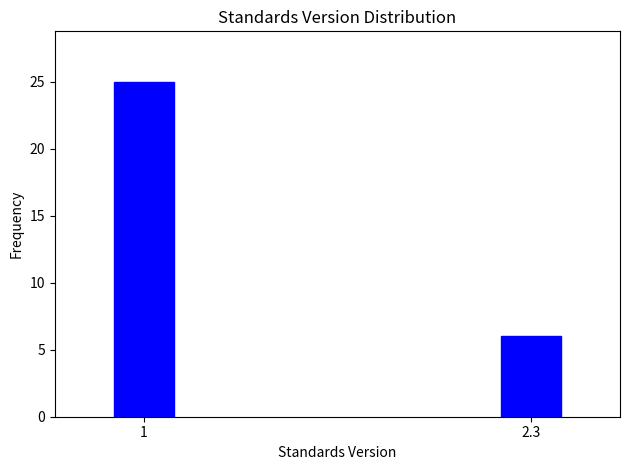

Reading left to right, what are all the values shown in this chart?

1=25	2.3=6